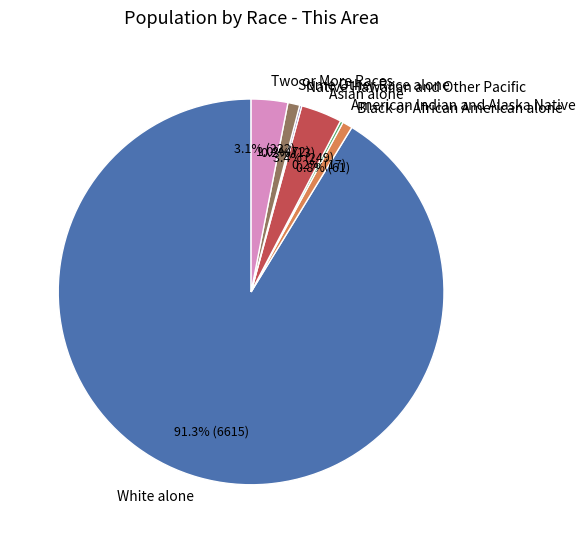

Which slice is the largest?

White alone